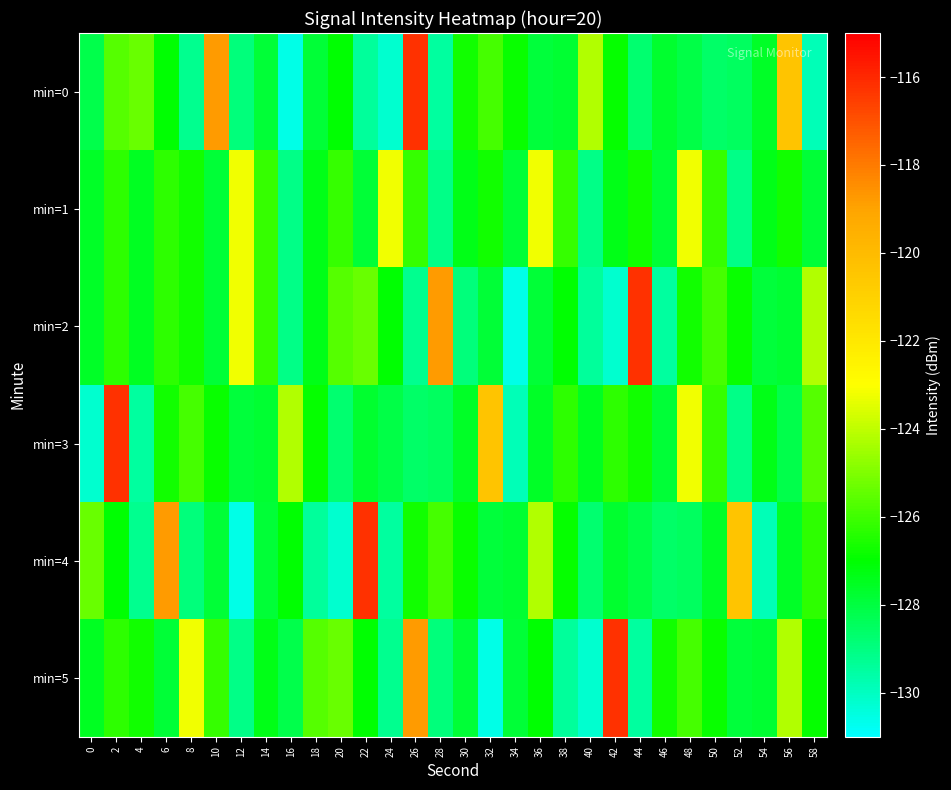

Which series changed the most between 2 and 40?

min=3